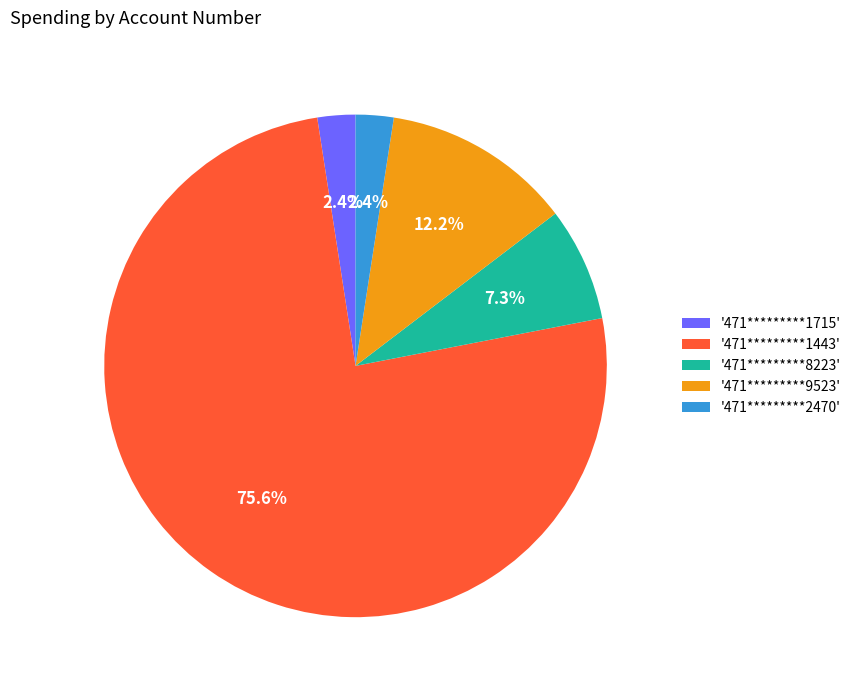

Which has a higher value, '471*********8223' or '471*********9523'?

'471*********9523'